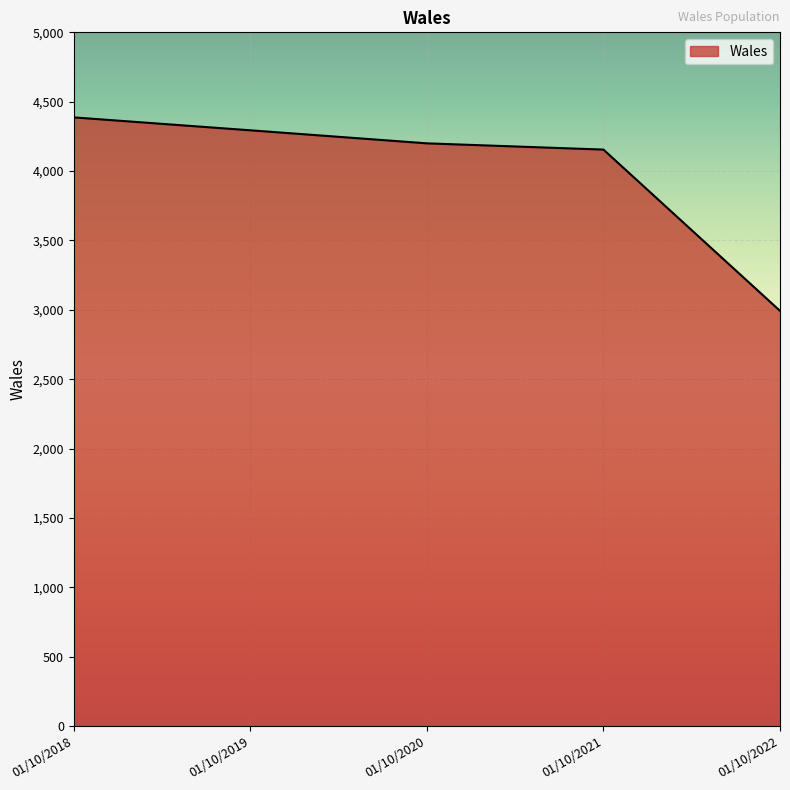

Read the value at 01/10/2019, to the nearest 10.

4290